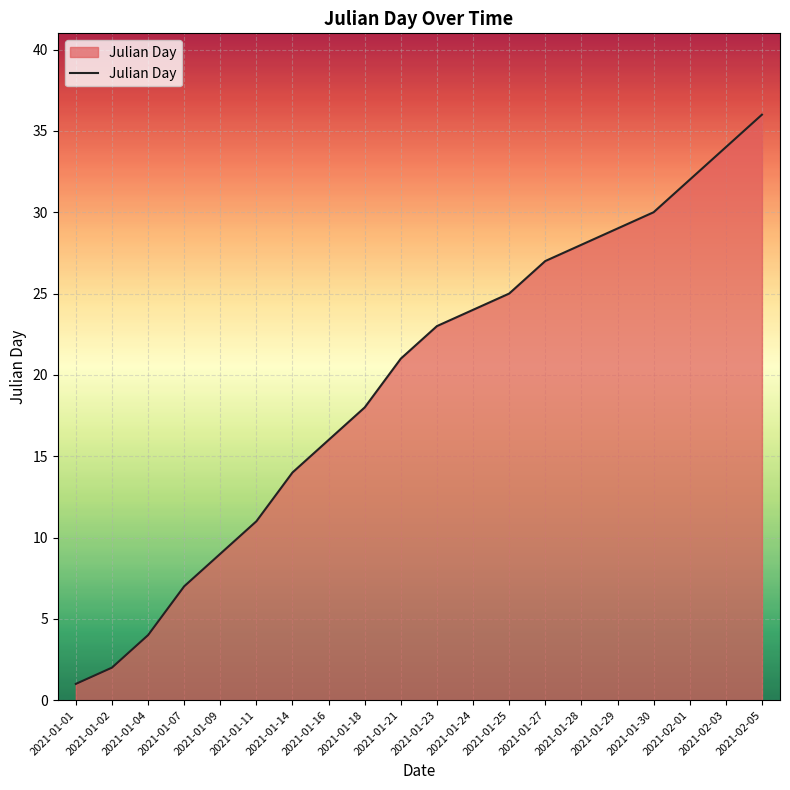

List the labels in order of value, smallest first.

2021-01-01, 2021-01-02, 2021-01-04, 2021-01-07, 2021-01-09, 2021-01-11, 2021-01-14, 2021-01-16, 2021-01-18, 2021-01-21, 2021-01-23, 2021-01-24, 2021-01-25, 2021-01-27, 2021-01-28, 2021-01-29, 2021-01-30, 2021-02-01, 2021-02-03, 2021-02-05